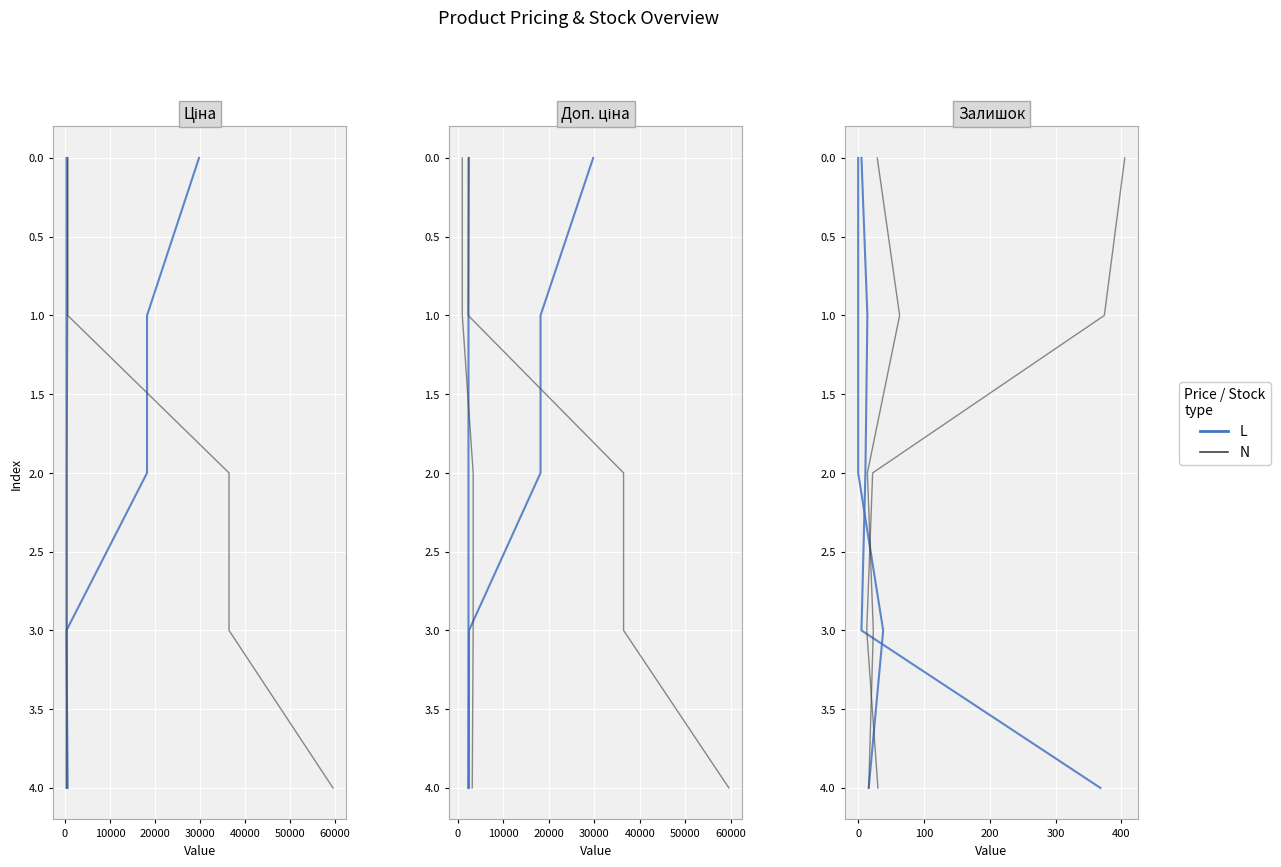

Count the number of categories in the chart.

5